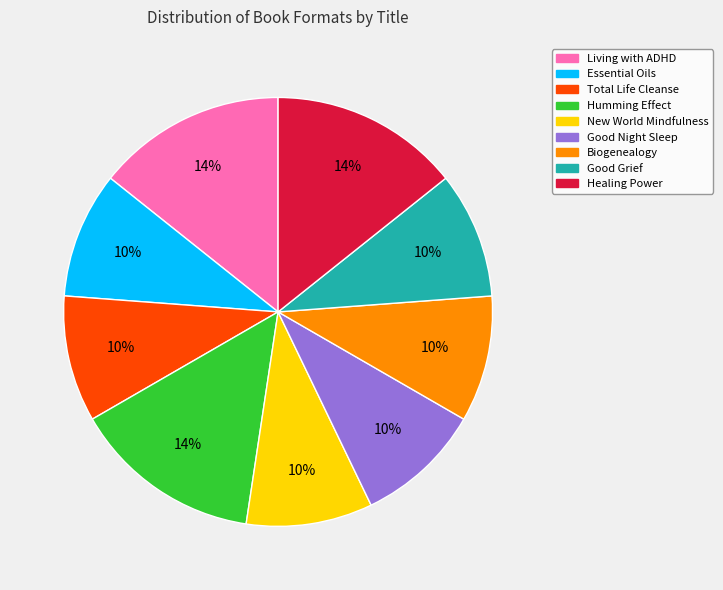

To the nearest percent, what is the average slice percentage?

11%